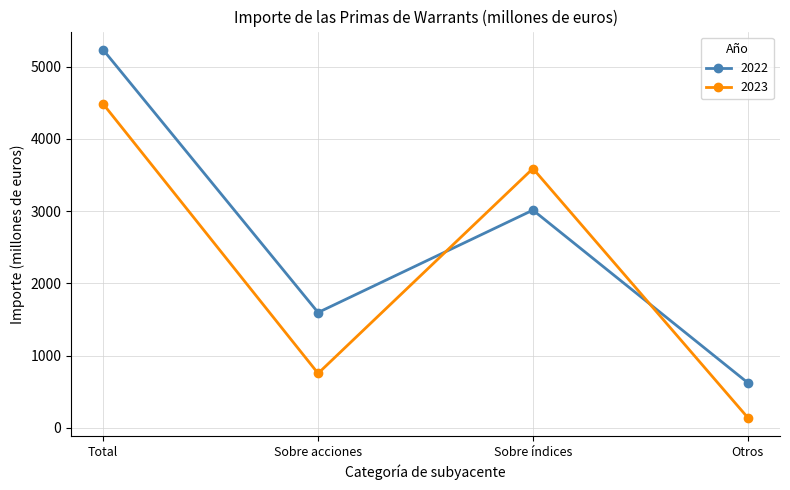

How many lines are shown in the chart?

2